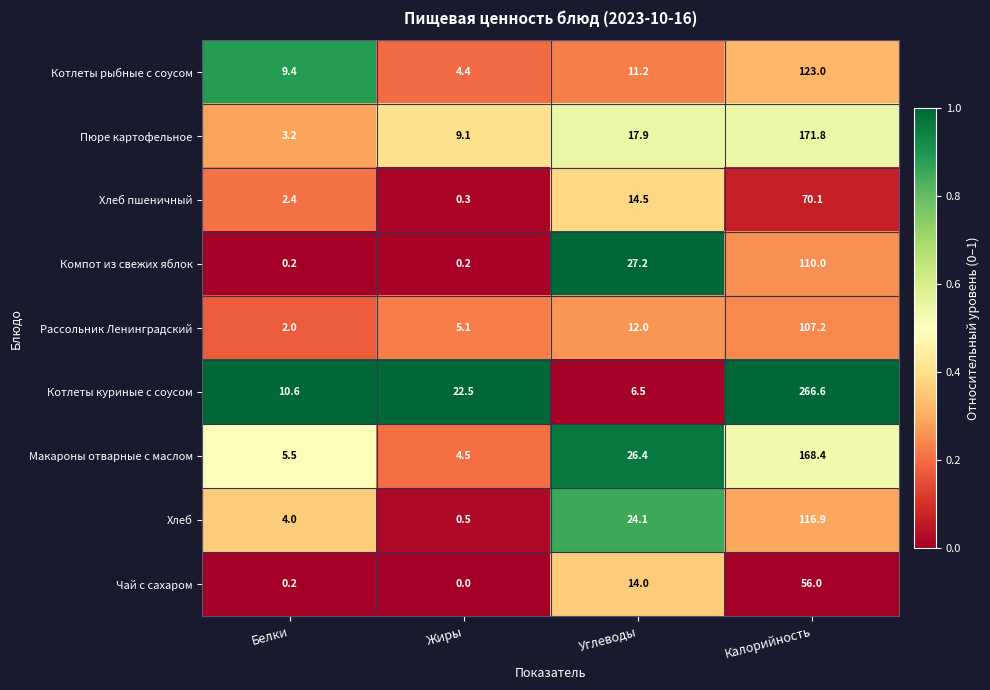

What is the total value across all series at Калорийность?

1190.0